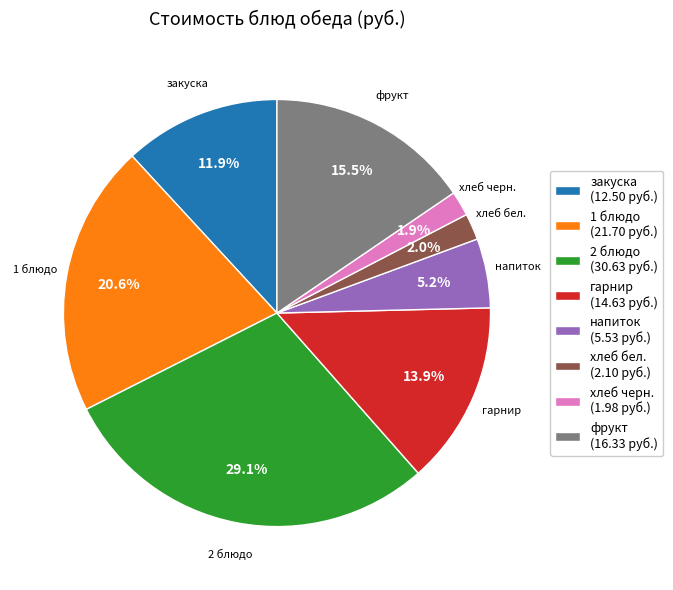

What is the total percentage of хлеб черн. and хлеб бел.?

3.9%